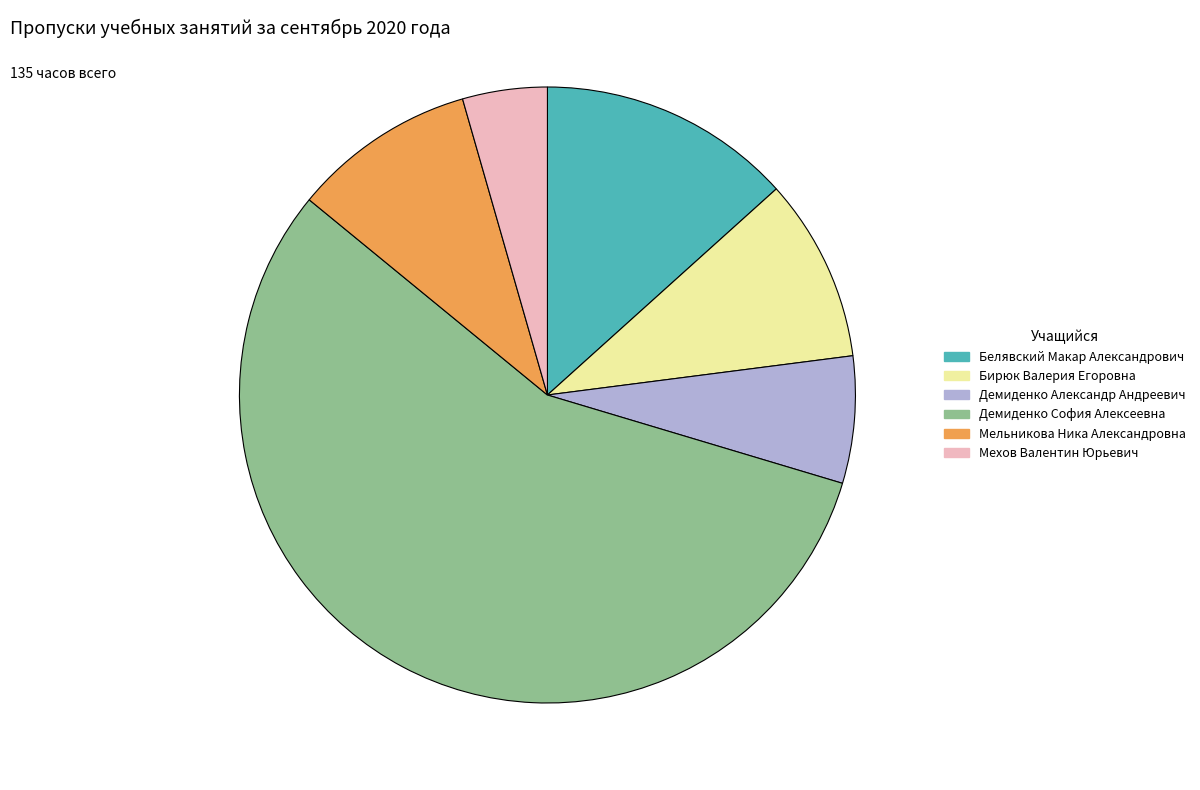

Which slice is the smallest?

Мехов Валентин Юрьевич